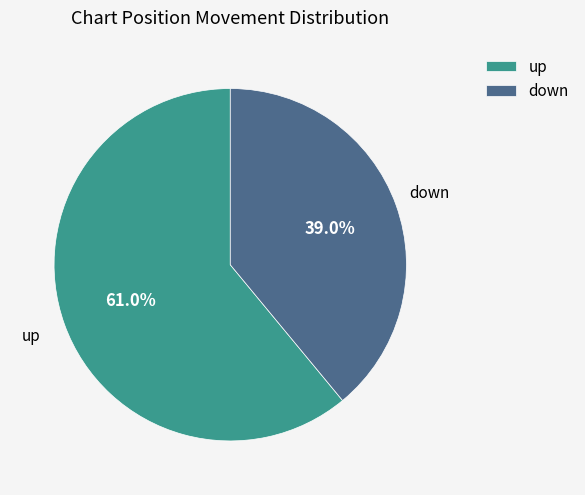

True or false: down accounts for 24% of the total.

False